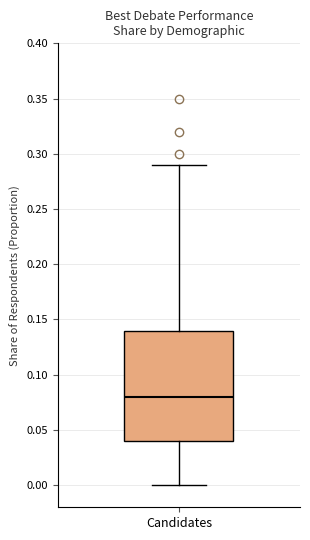

Where is the upper edge of the box for Candidates on the y-axis? The values are not printed on the chart, so give them approximately, as read against the axis.

0.14